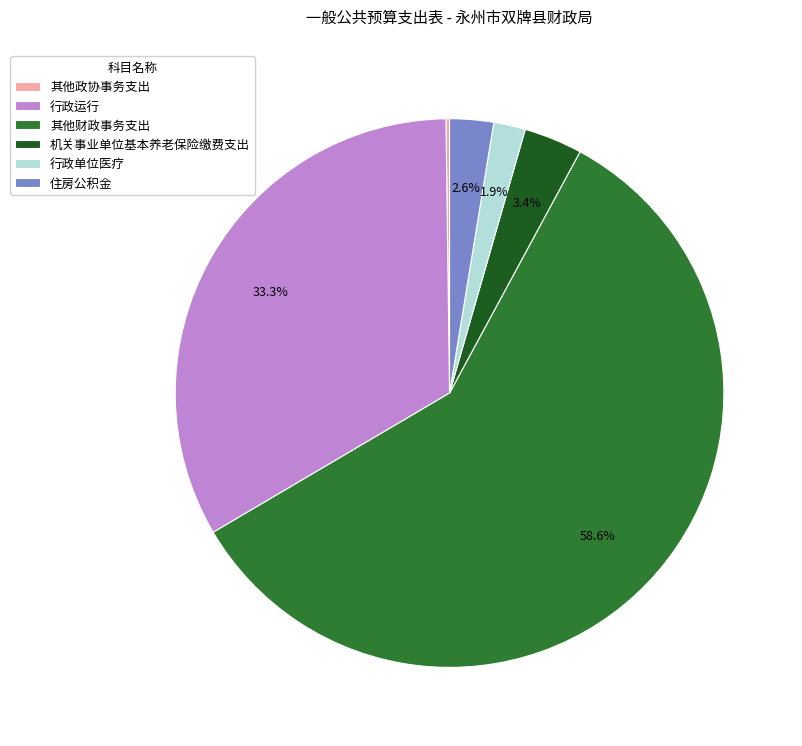

Does 其他财政事务支出 account for over 50% of the chart?

Yes